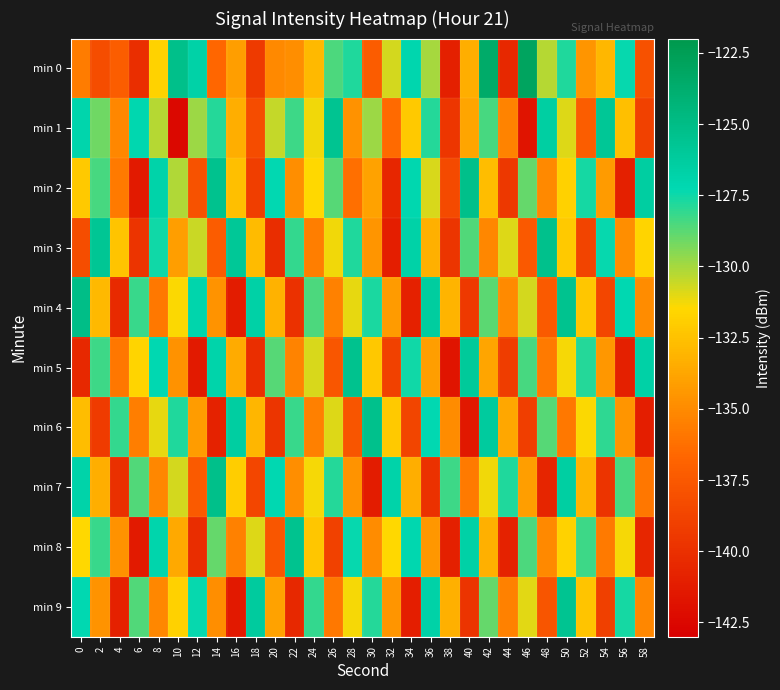

Reading left to right, extract all data points from this chart.

min 0: 0=-135.7	2=-138.2	4=-137.2	6=-140.1	8=-131.8	10=-125.2	12=-126.7	14=-136.7	16=-134.1	18=-139.4	20=-135.1	22=-134.8	24=-132.8	26=-128.6	28=-127.8	30=-137.3	32=-130.7	34=-127.1	36=-130.0	38=-141.0	40=-133.3	42=-123.5	44=-140.5	46=-123.0	48=-130.3	50=-127.8	52=-134.5	54=-133.0	56=-127.3	58=-138.0
min 1: 0=-127.0	2=-129.1	4=-135.2	6=-127.2	8=-130.2	10=-142.4	12=-129.8	14=-127.8	16=-133.4	18=-138.3	20=-130.5	22=-128.3	24=-131.2	26=-125.6	28=-134.7	30=-129.8	32=-136.5	34=-132.1	36=-127.9	38=-139.6	40=-133.8	42=-128.4	44=-135.3	46=-141.7	48=-126.5	50=-130.9	52=-137.2	54=-125.8	56=-132.6	58=-138.9
min 2: 0=-132.1	2=-128.4	4=-135.7	6=-141.3	8=-126.8	10=-130.2	12=-137.9	14=-125.4	16=-132.6	18=-139.1	20=-127.3	22=-134.8	24=-131.5	26=-128.7	28=-136.2	30=-133.9	32=-140.6	34=-127.1	36=-130.8	38=-138.4	40=-125.2	42=-132.7	44=-139.5	46=-128.9	48=-135.1	50=-131.8	52=-127.6	54=-134.3	56=-141.0	58=-126.4
min 3: 0=-138.2	2=-125.7	4=-132.4	6=-139.8	8=-127.5	10=-134.1	12=-130.6	14=-137.3	16=-125.9	18=-132.8	20=-140.2	22=-128.1	24=-135.6	26=-131.2	28=-127.8	30=-134.5	32=-141.1	34=-126.7	36=-133.3	38=-139.7	40=-128.6	42=-135.2	44=-130.9	46=-137.5	48=-125.3	50=-132.1	52=-138.8	54=-127.4	56=-134.8	58=-131.6
min 4: 0=-125.1	2=-132.9	4=-140.3	6=-128.2	8=-135.8	10=-131.4	12=-127.0	14=-134.6	16=-141.2	18=-126.6	20=-133.2	22=-139.9	24=-128.5	26=-135.4	28=-131.1	30=-127.7	32=-134.3	34=-140.9	36=-126.3	38=-133.1	40=-139.4	42=-128.8	44=-135.0	46=-130.7	48=-137.4	50=-125.5	52=-132.3	54=-138.6	56=-127.2	58=-134.9
min 5: 0=-140.5	2=-128.3	4=-135.9	6=-131.6	8=-127.2	10=-134.7	12=-141.3	14=-126.9	16=-133.5	18=-140.1	20=-128.7	22=-135.3	24=-130.8	26=-137.6	28=-125.4	30=-132.2	32=-138.9	34=-127.5	36=-134.1	38=-141.7	40=-126.1	42=-133.8	44=-139.2	46=-128.4	48=-135.7	50=-131.3	52=-127.9	54=-134.4	56=-141.0	58=-126.6
min 6: 0=-132.7	2=-139.3	4=-128.1	6=-135.6	8=-131.1	10=-127.8	12=-134.2	14=-140.8	16=-126.4	18=-133.0	20=-139.7	22=-128.2	24=-135.5	26=-130.9	28=-137.7	30=-125.3	32=-132.1	34=-138.7	36=-127.3	38=-134.9	40=-141.5	42=-126.2	44=-133.7	46=-139.1	48=-128.7	50=-135.8	52=-131.4	54=-128.0	56=-134.5	58=-141.1
min 7: 0=-126.8	2=-133.4	4=-140.0	6=-128.6	8=-135.2	10=-130.7	12=-137.4	14=-125.2	16=-132.0	18=-138.6	20=-127.2	22=-134.8	24=-131.3	26=-127.9	28=-134.6	30=-141.2	32=-126.8	34=-133.4	36=-139.9	38=-128.3	40=-135.7	42=-131.2	44=-127.8	46=-134.1	48=-140.7	50=-126.5	52=-133.1	54=-139.8	56=-128.4	58=-135.9
min 8: 0=-131.5	2=-128.2	4=-134.7	6=-141.3	8=-127.0	10=-133.6	12=-140.2	14=-128.9	16=-135.4	18=-130.9	20=-137.6	22=-125.5	24=-132.3	26=-138.9	28=-127.4	30=-134.9	32=-131.5	34=-127.1	36=-134.4	38=-141.0	40=-126.6	42=-133.3	44=-140.8	46=-128.5	48=-135.1	50=-131.7	52=-128.3	54=-135.7	56=-131.3	58=-140.6
min 9: 0=-127.2	2=-134.6	4=-140.9	6=-128.6	8=-135.2	10=-131.8	12=-127.4	14=-134.8	16=-141.4	18=-126.2	20=-133.9	22=-140.5	24=-128.1	26=-135.8	28=-131.3	30=-127.9	32=-134.5	34=-141.1	36=-126.7	38=-133.3	40=-139.8	42=-128.9	44=-135.4	46=-131.0	48=-137.7	50=-125.6	52=-132.4	54=-139.0	56=-127.6	58=-135.2